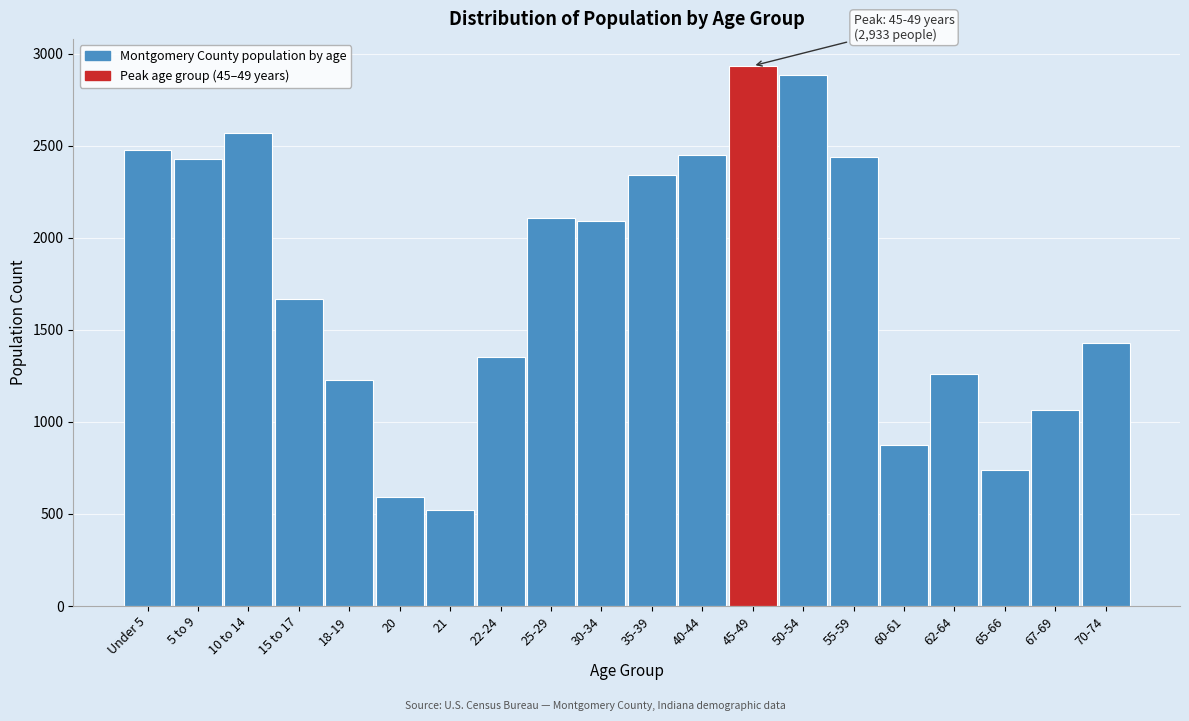

What is the label of the 13th bar from the left?

45-49